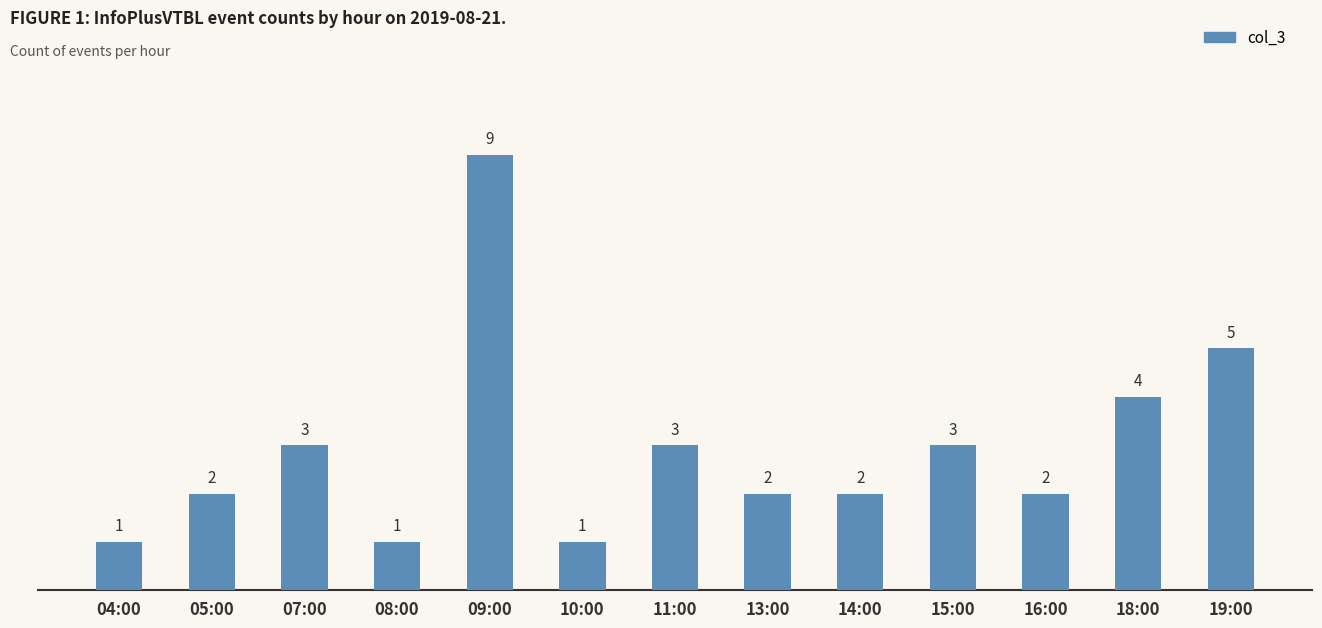

The value at 14:00 is 3. True or false?

False